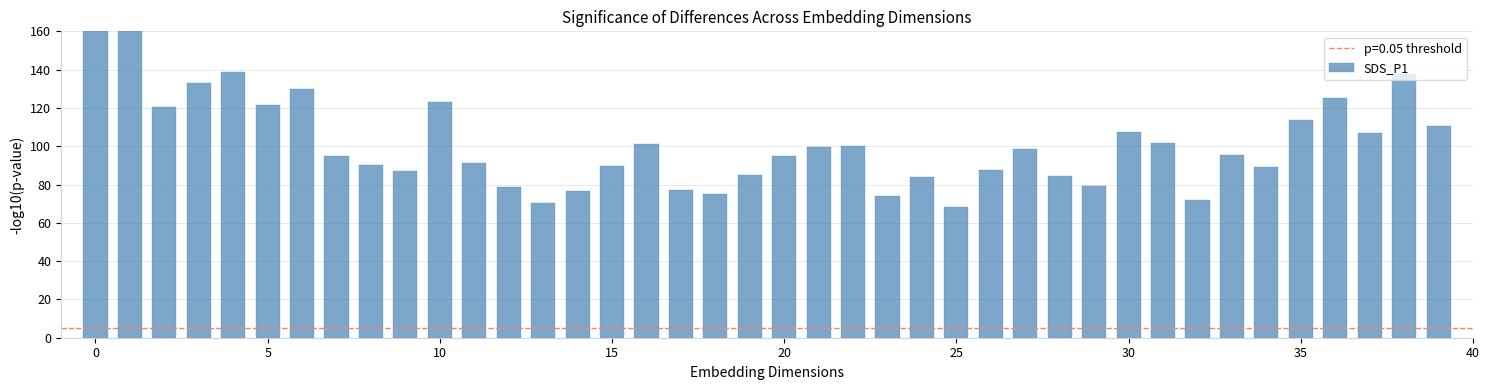

At which label is the value closest to 120?

5